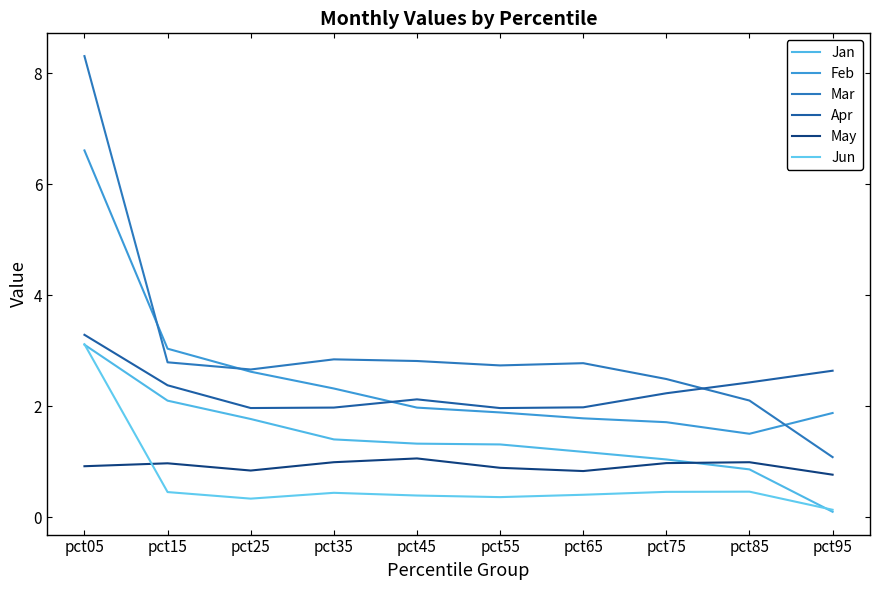

Reading left to right, transcribe all the data shown in this chart.

Jan: pct05=3.1	pct15=2.1	pct25=1.8	pct35=1.4	pct45=1.3	pct55=1.3	pct65=1.2	pct75=1.0	pct85=0.9	pct95=0.1
Feb: pct05=6.6	pct15=3.0	pct25=2.6	pct35=2.3	pct45=2.0	pct55=1.9	pct65=1.8	pct75=1.7	pct85=1.5	pct95=1.9
Mar: pct05=8.3	pct15=2.8	pct25=2.7	pct35=2.8	pct45=2.8	pct55=2.7	pct65=2.8	pct75=2.5	pct85=2.1	pct95=1.1
Apr: pct05=3.3	pct15=2.4	pct25=2.0	pct35=2.0	pct45=2.1	pct55=2.0	pct65=2.0	pct75=2.2	pct85=2.4	pct95=2.6
May: pct05=0.9	pct15=1.0	pct25=0.8	pct35=1.0	pct45=1.1	pct55=0.9	pct65=0.8	pct75=1.0	pct85=1.0	pct95=0.8
Jun: pct05=3.1	pct15=0.5	pct25=0.3	pct35=0.4	pct45=0.4	pct55=0.4	pct65=0.4	pct75=0.5	pct85=0.5	pct95=0.1